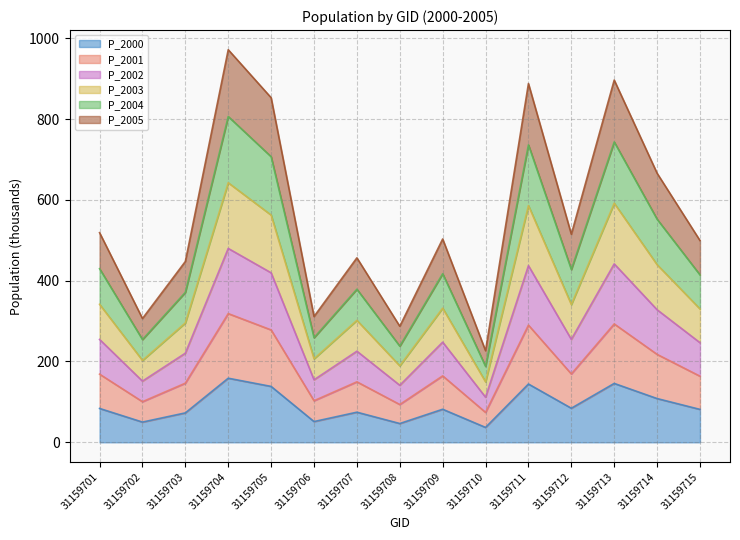

What is the highest value of the P_2000 series?

158.6